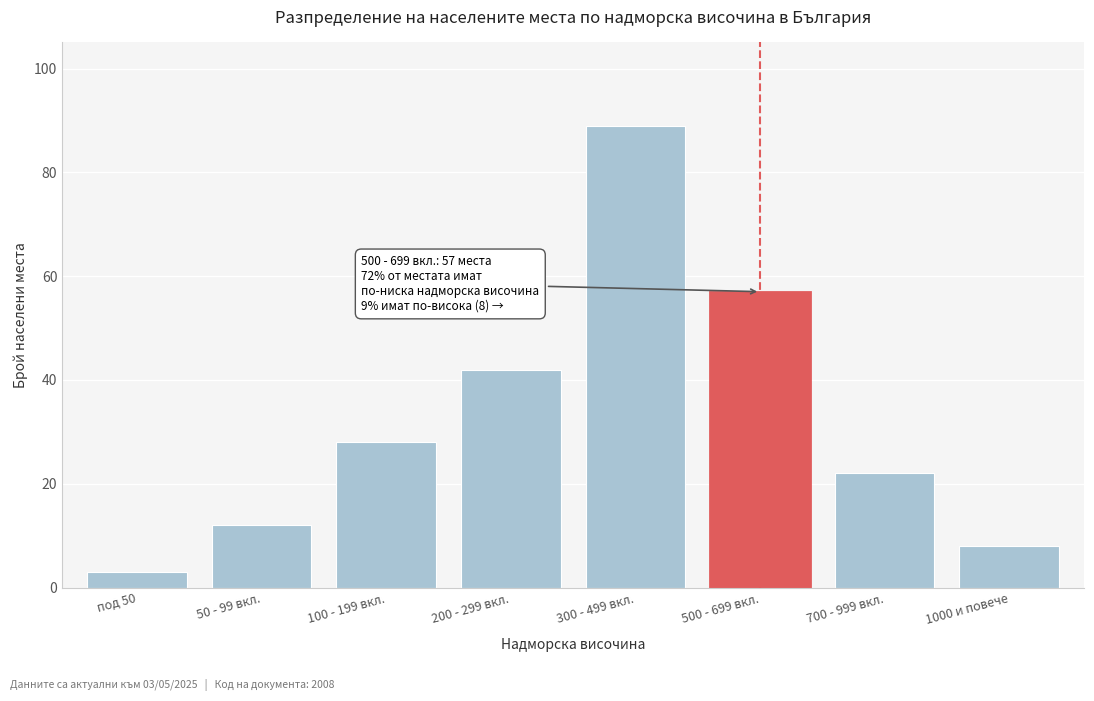

Reading right to left, transcribe all the data shown in this chart.

8	22	57	89	42	28	12	3